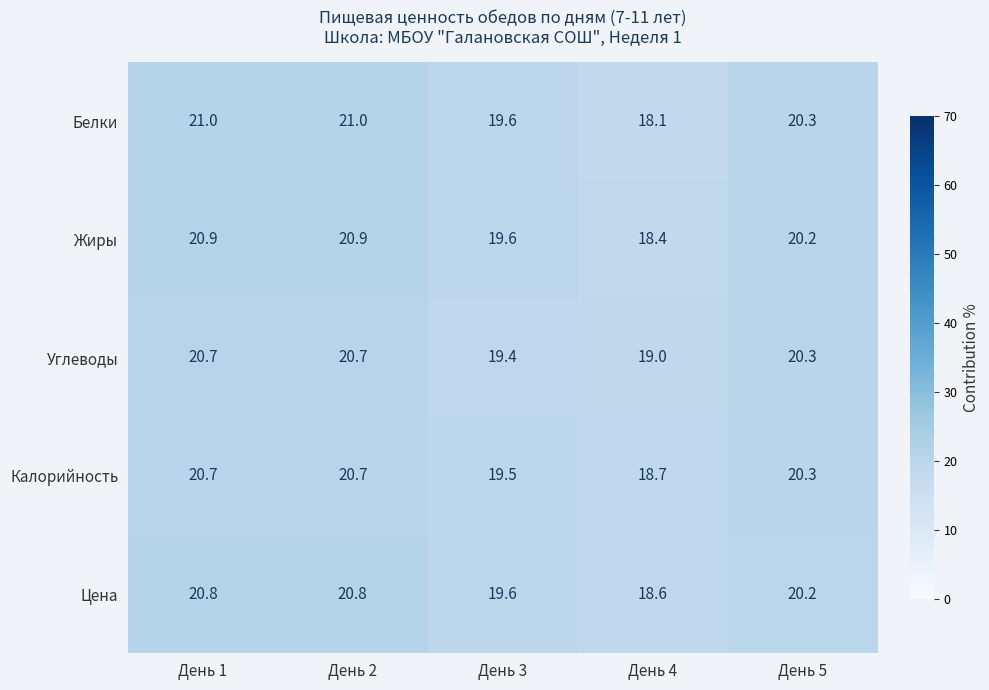

Is it true that Жиры equals 20.2 at День 5?

True